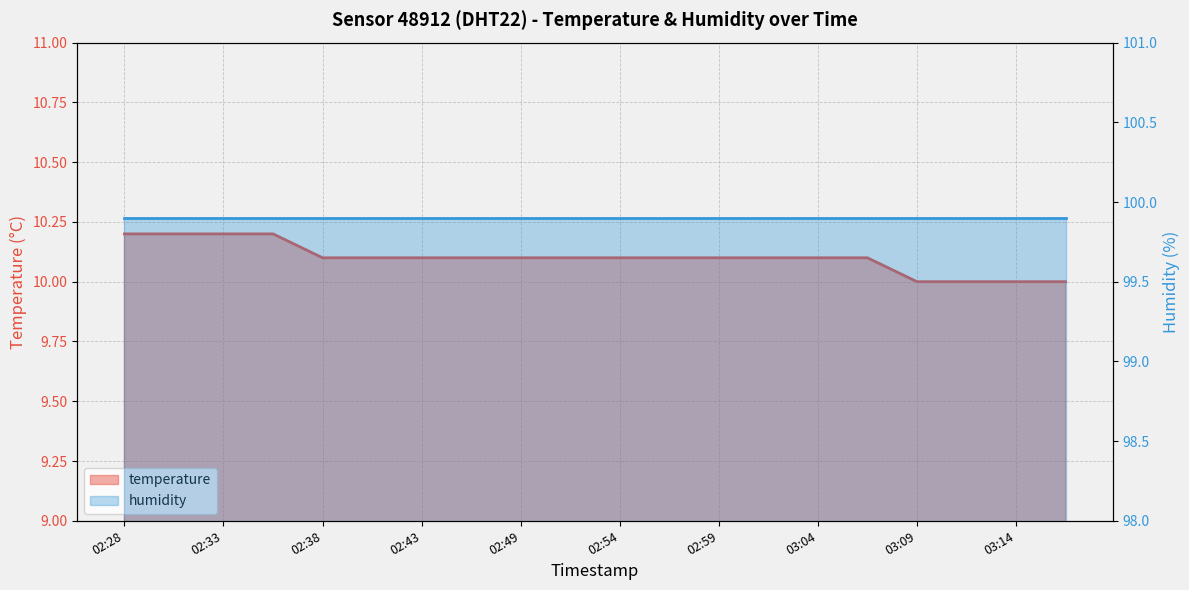

Reading right to left, extract all data points from this chart.

10.0	10.0	10.0	10.0	10.1	10.1	10.1	10.1	10.1	10.1	10.1	10.1	10.1	10.1	10.1	10.1	10.2	10.2	10.2	10.2